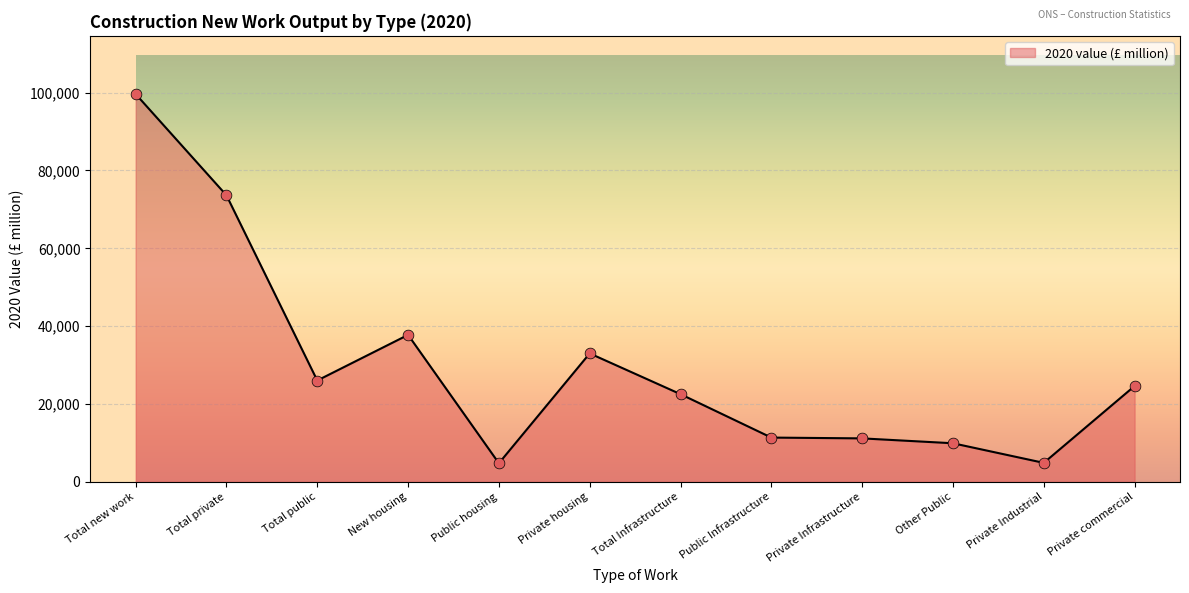

What is the change in value from Total private to New housing?

-35870